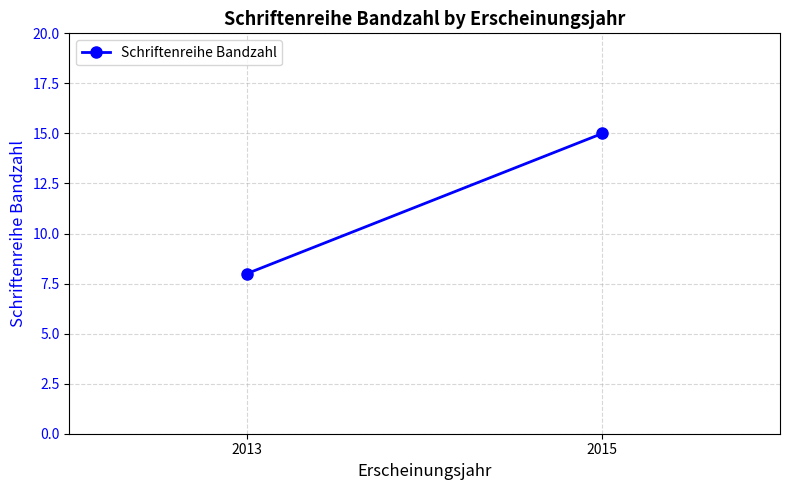

How many lines are shown in the chart?

1